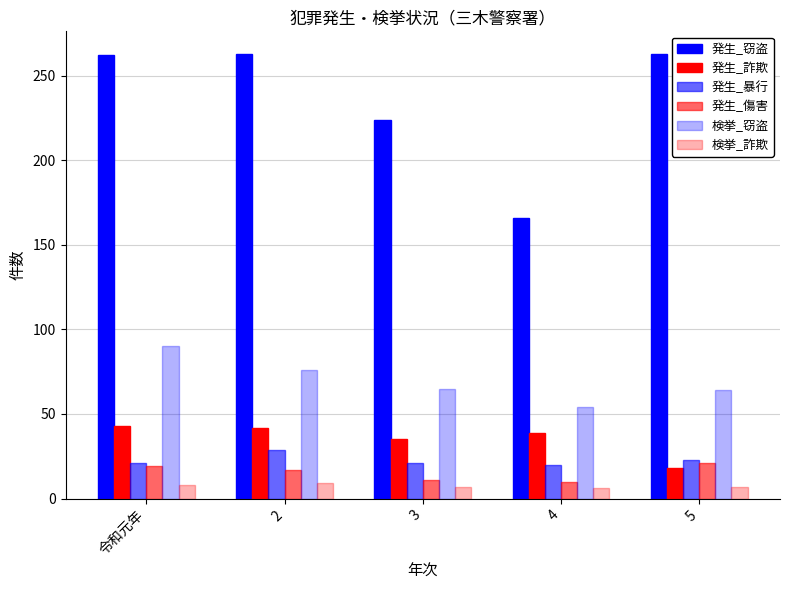

Rank the series by their maximum value, from lowest to highest.

検挙_詐欺, 発生_傷害, 発生_暴行, 発生_詐欺, 検挙_窃盗, 発生_窃盗